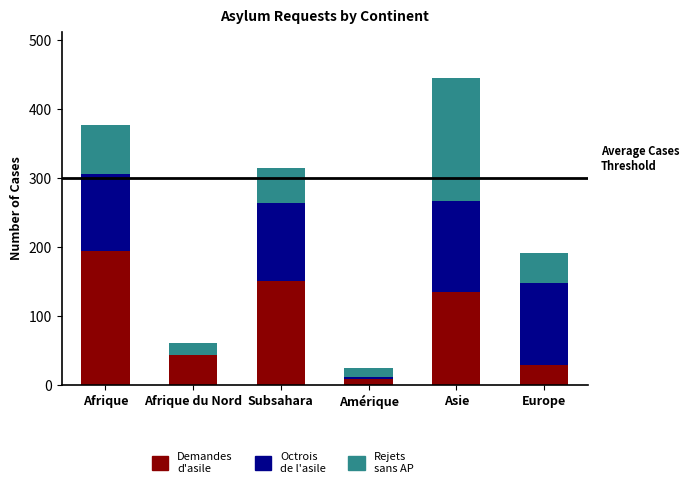

What is the sum of all Demandes d'asile values?

559